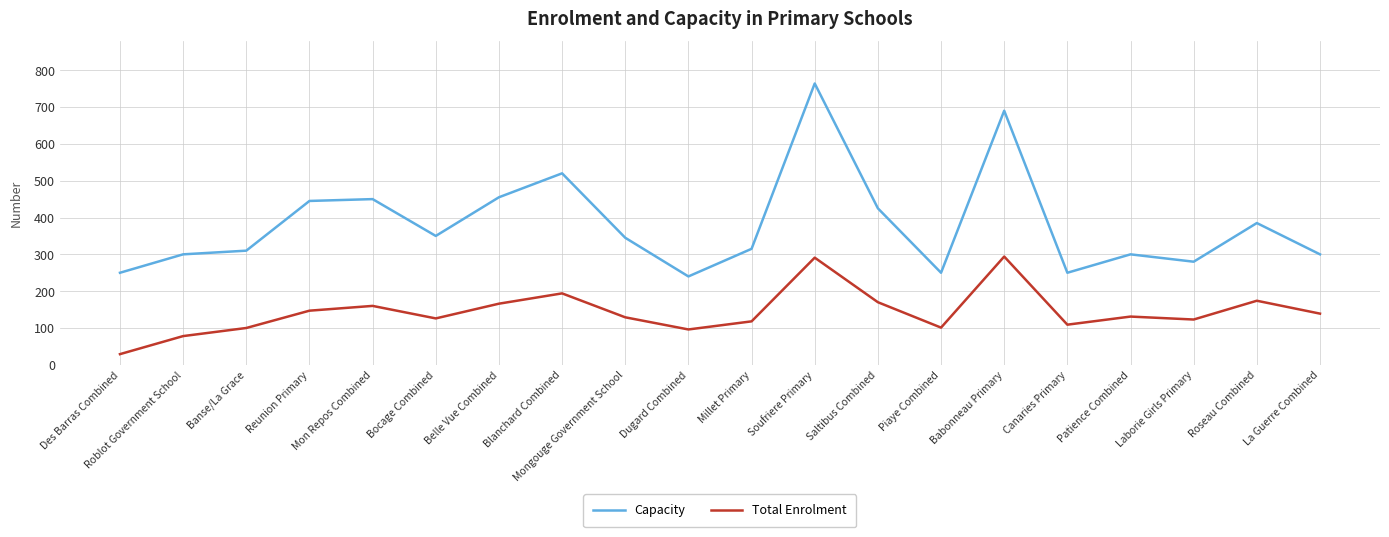

Which series has the widest spread of values?

Capacity